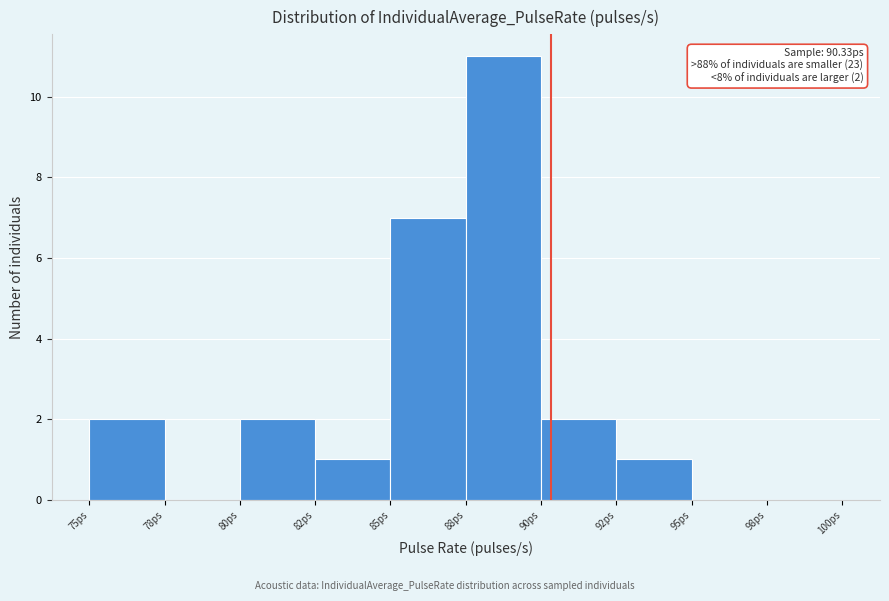

Reading left to right, list all the values displayed in this chart.

75ps=2	78ps=0	80ps=2	82ps=1	85ps=7	88ps=11	90ps=2	92ps=1	95ps=0	98ps=0